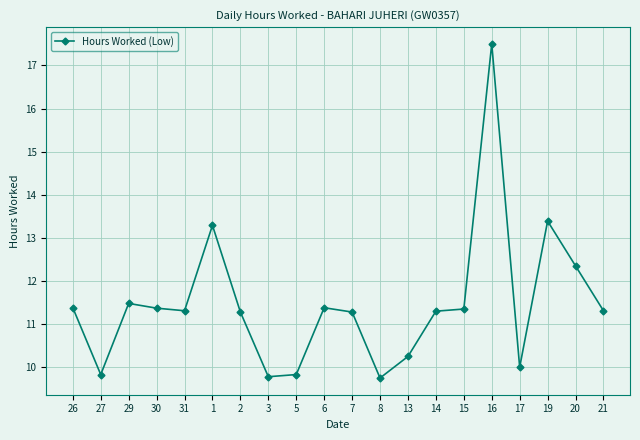

What is the label of the 11th point from the right?

6